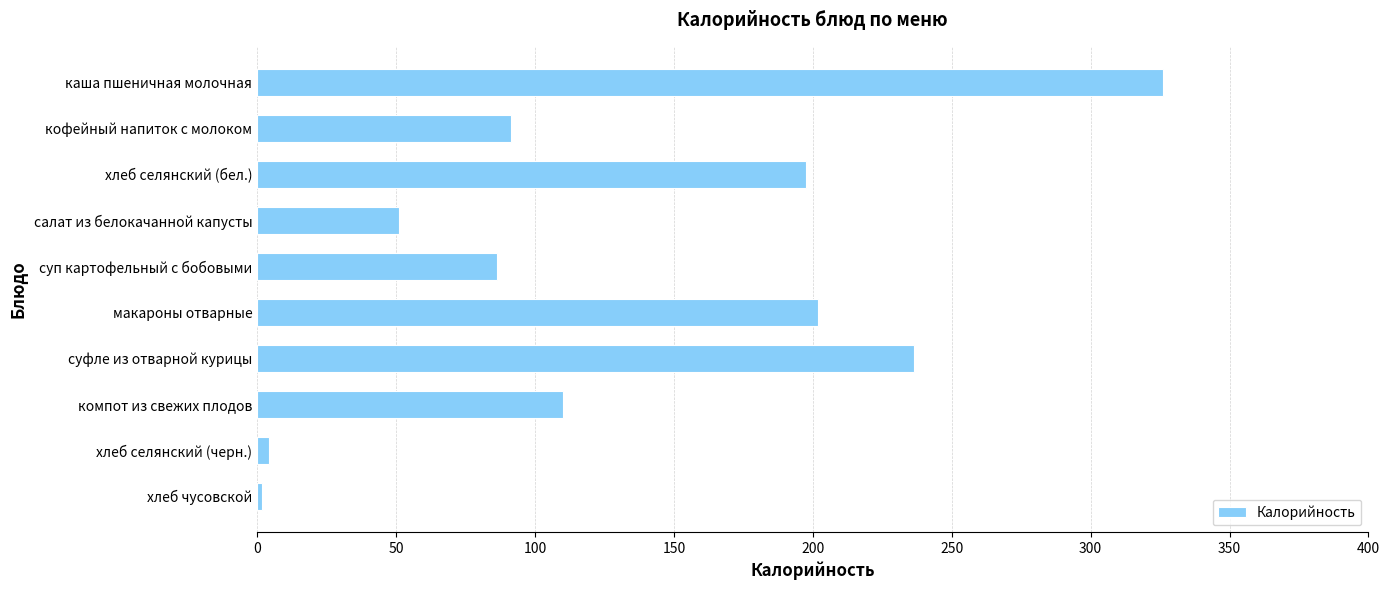

The chart shows a value of 130.2 at макароны отварные. True or false?

False